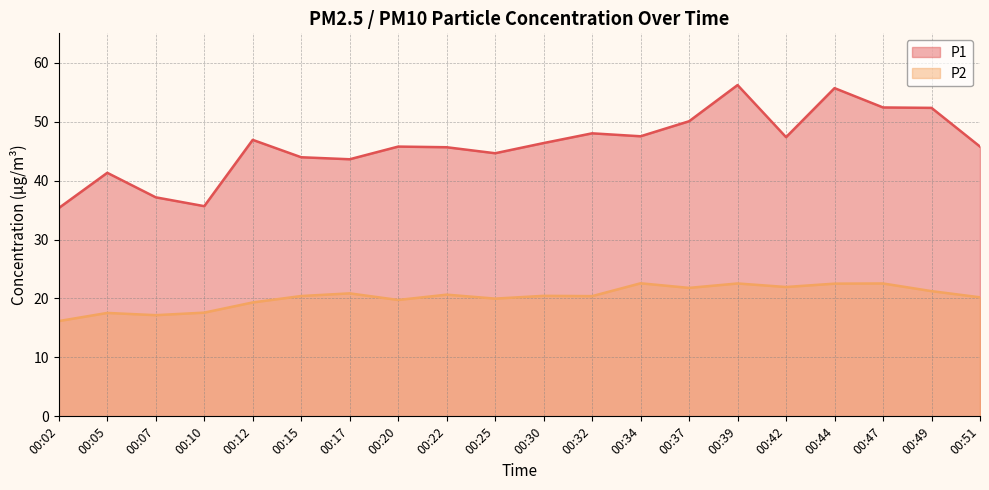

Reading left to right, what are all the values shown in this chart?

P1: 00:02=35.4	00:05=41.3	00:07=37.2	00:10=35.7	00:12=46.9	00:15=44.0	00:17=43.6	00:20=45.8	00:22=45.7	00:25=44.6	00:30=46.4	00:32=48.0	00:34=47.5	00:37=50.1	00:39=56.2	00:42=47.4	00:44=55.7	00:47=52.4	00:49=52.4	00:51=45.8
P2: 00:02=16.2	00:05=17.6	00:07=17.2	00:10=17.6	00:12=19.3	00:15=20.4	00:17=20.9	00:20=19.8	00:22=20.6	00:25=20.0	00:30=20.4	00:32=20.4	00:34=22.6	00:37=21.8	00:39=22.6	00:42=21.9	00:44=22.5	00:47=22.6	00:49=21.2	00:51=20.2